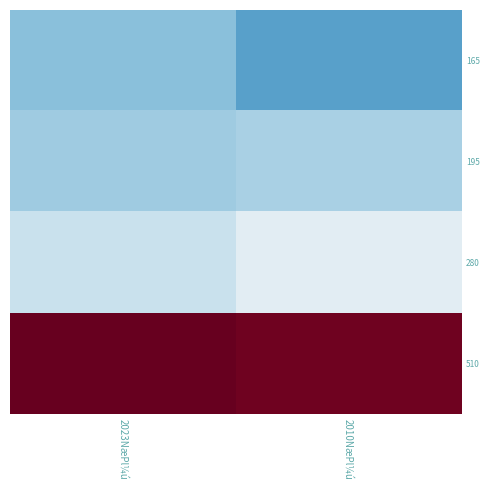

At 2023NæPl¼ú, list the series in order from largest to smallest.

510, 280, 195, 165